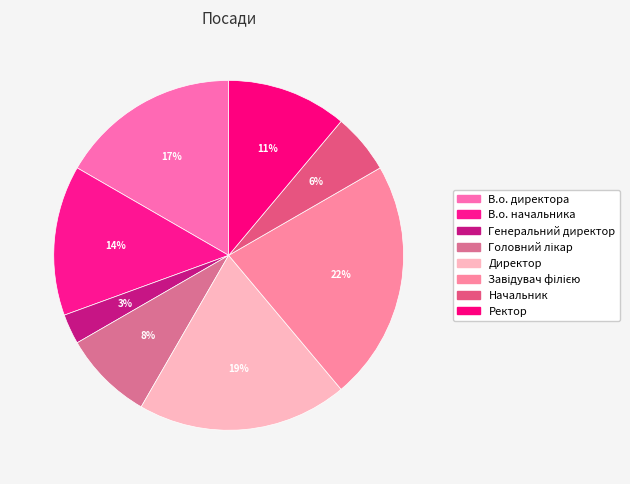

How many slices are in this pie chart?

8